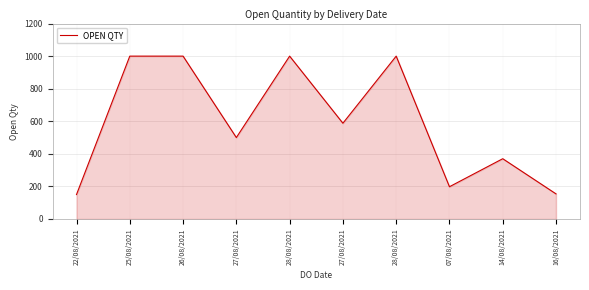

What is the average value?

596